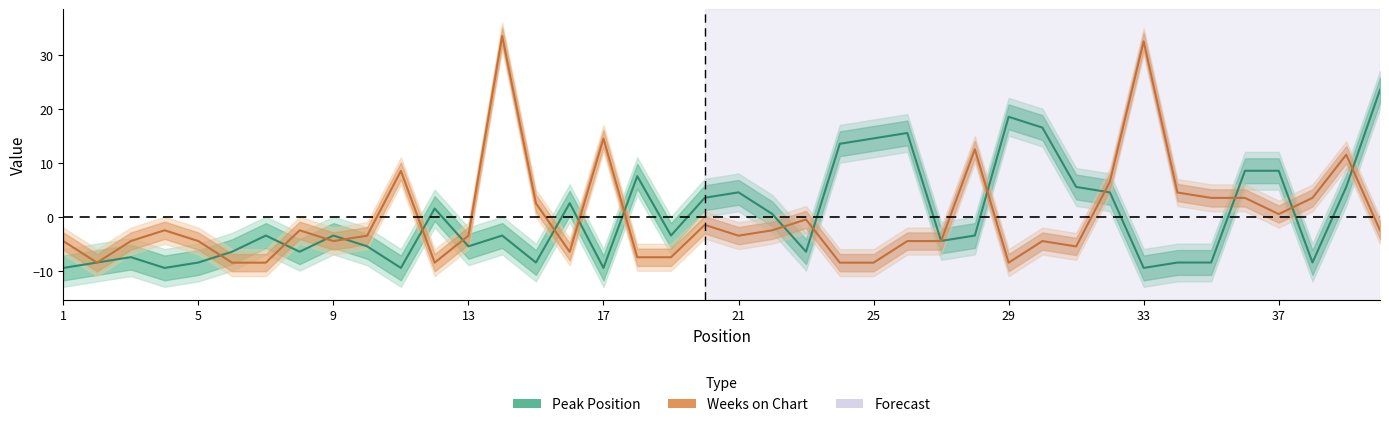

Between which two adjacent categories do Peak Position and Weeks on Chart first intersect?

1 and 2